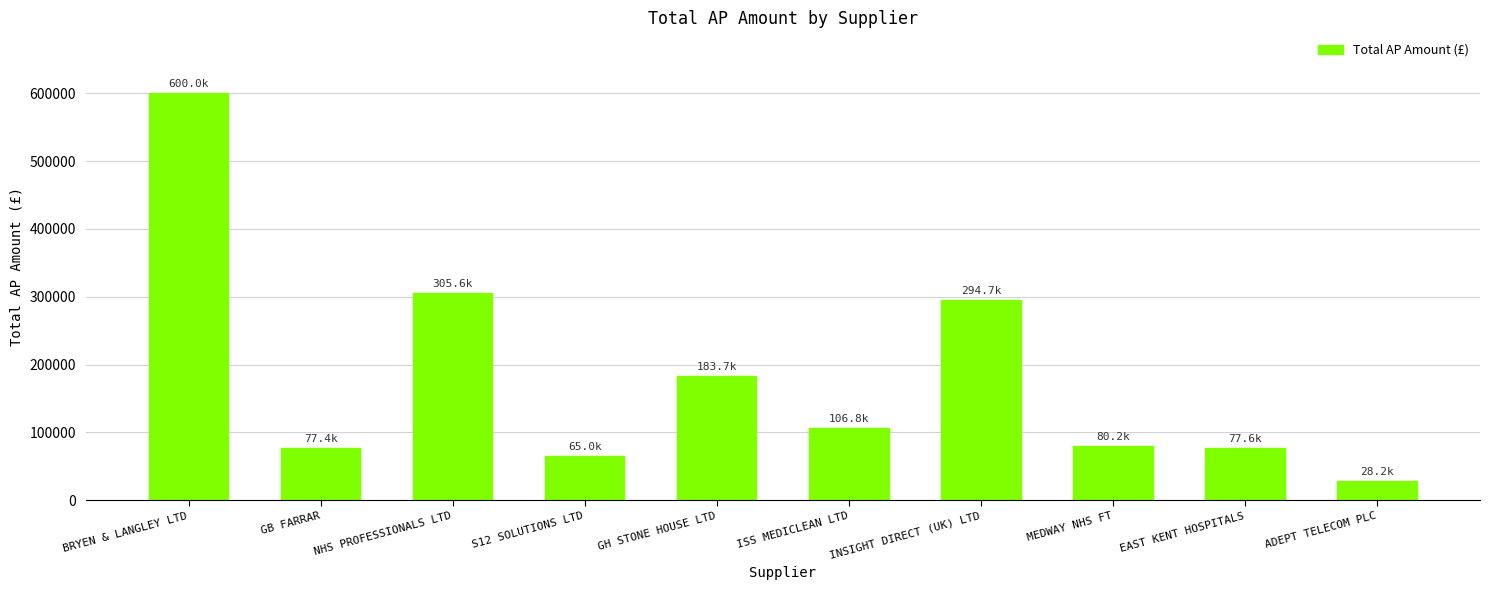

Read the value at NHS PROFESSIONALS LTD.

305589.4